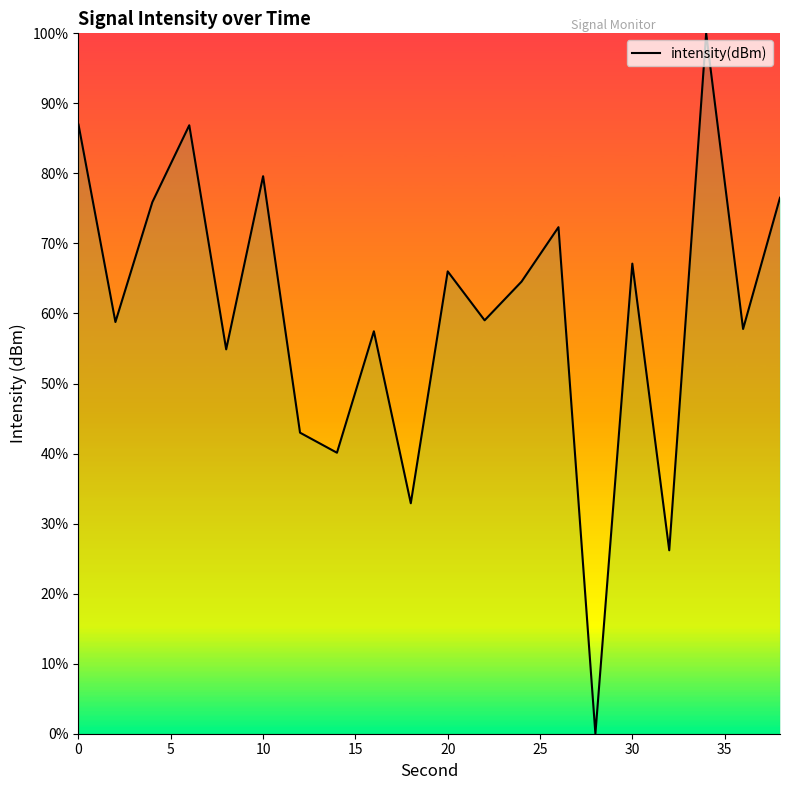

What is the maximum value shown in the chart?

100.0